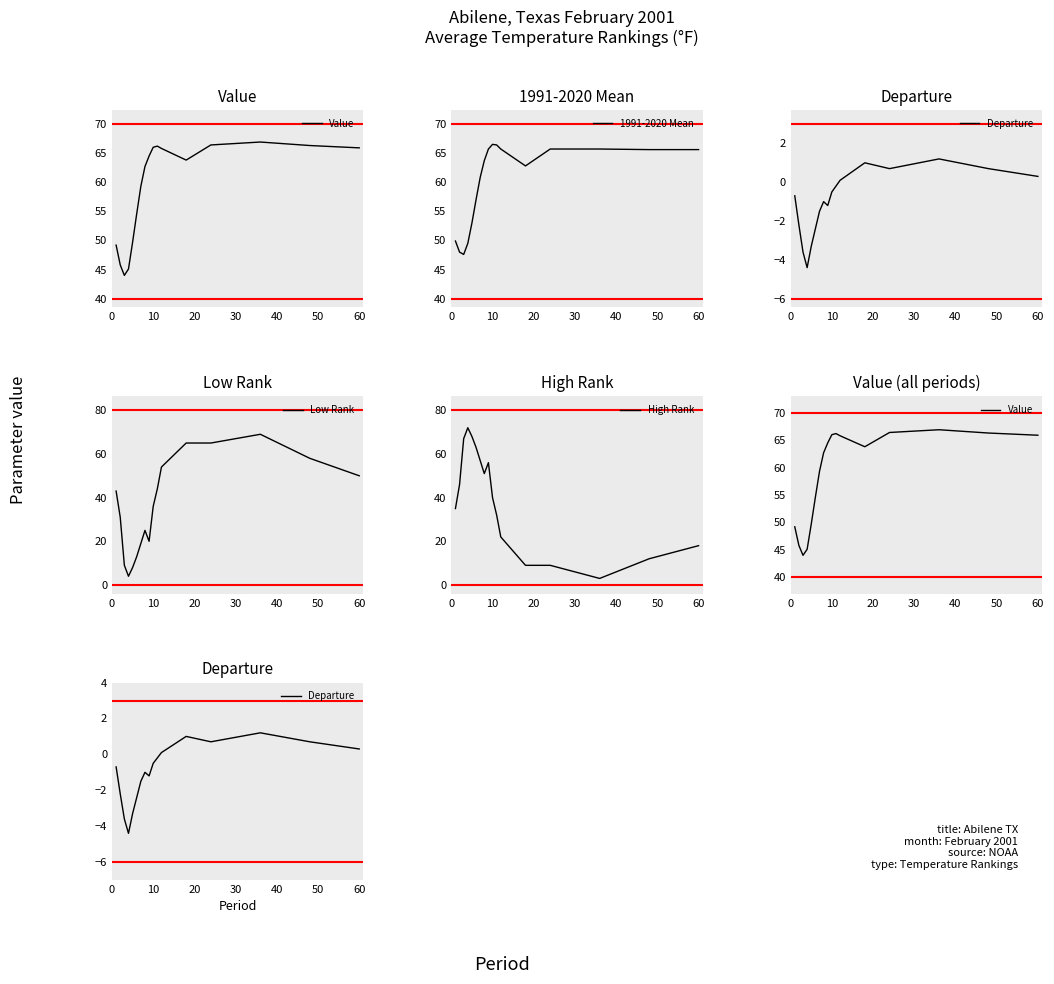

What is the lowest value of the Low Rank series?

4